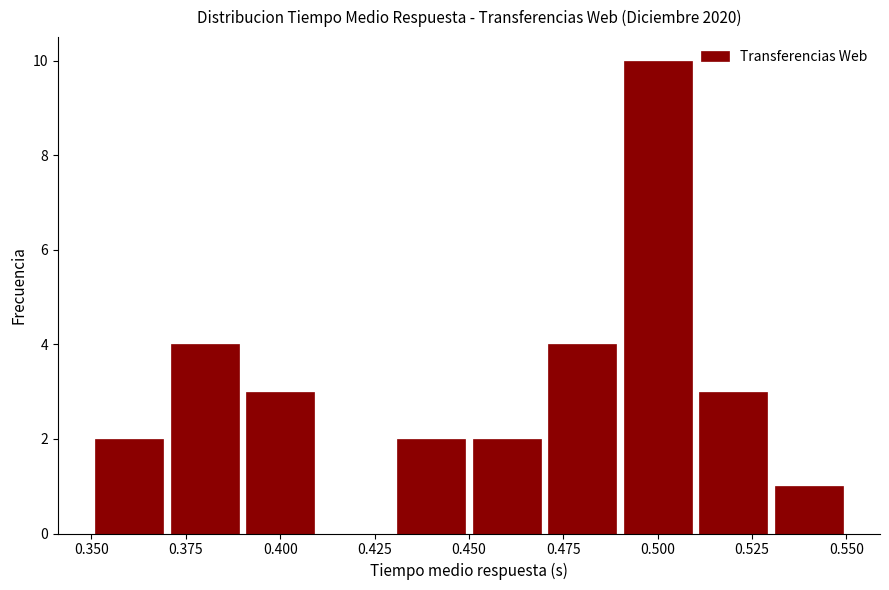

Reading left to right, transcribe this chart: for each bar, give the range it covers on the x-axis and its height. The values are not printed on the chart, so give them approximately, as read against the axis.

0.35 to 0.37: 2
0.37 to 0.39: 4
0.39 to 0.41: 3
0.41 to 0.43: 0
0.43 to 0.45: 2
0.45 to 0.47: 2
0.47 to 0.49: 4
0.49 to 0.51: 10
0.51 to 0.53: 3
0.53 to 0.55: 1